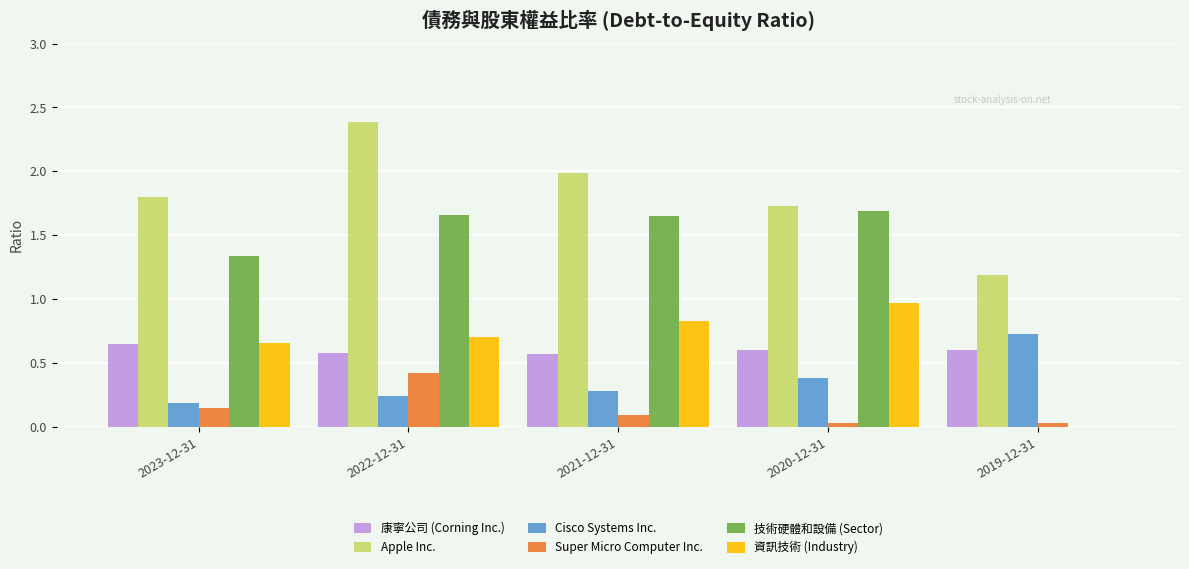

What is the total value across all series at 2023-12-31?

4.8